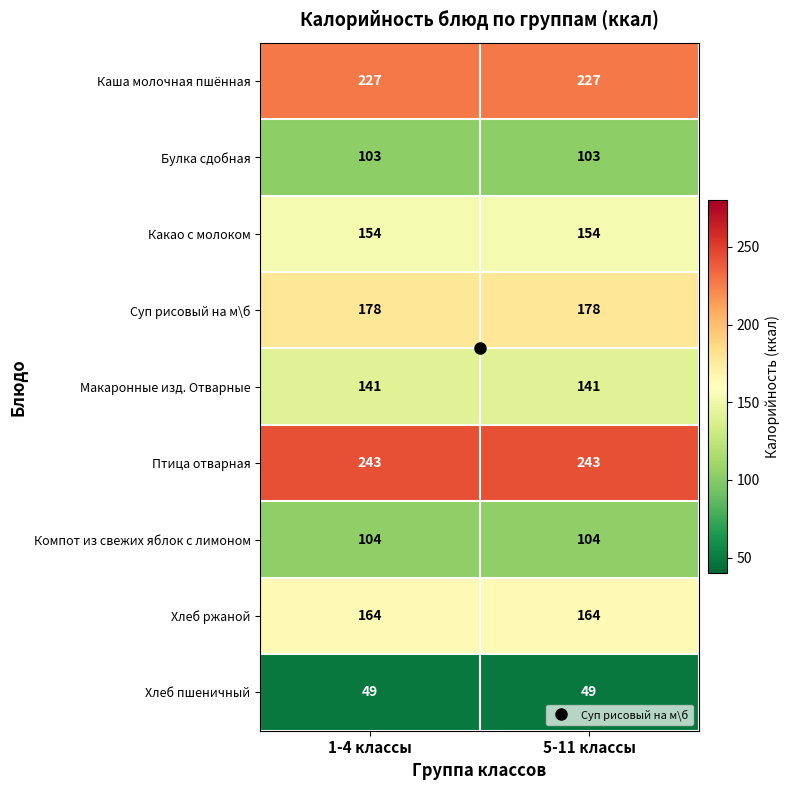

What is the minimum value shown in the chart?

49